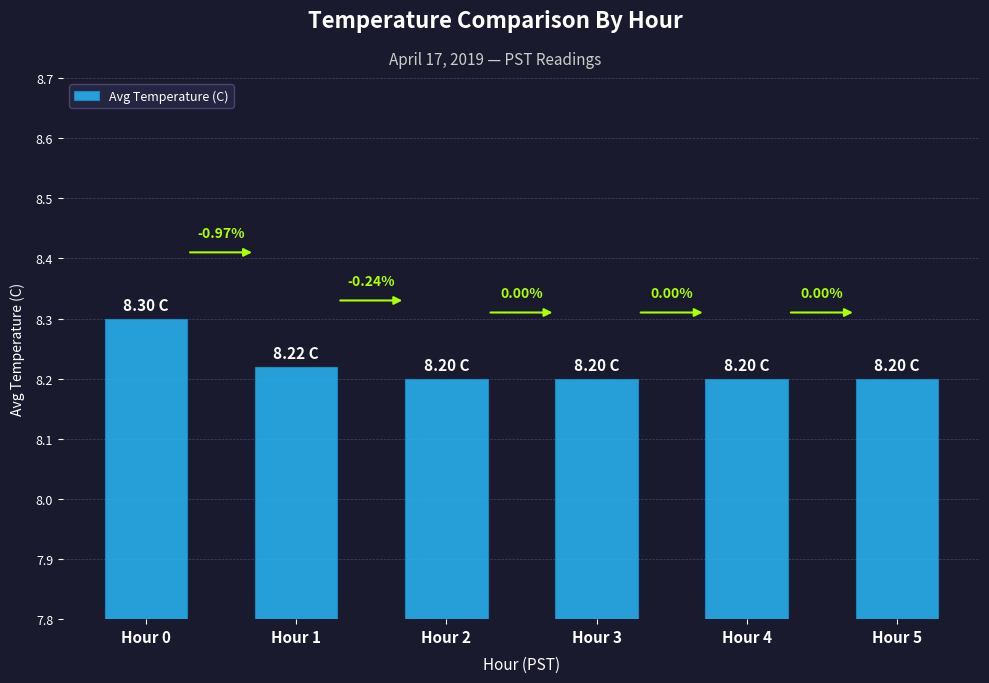

Read the value at Hour 0.

8.3